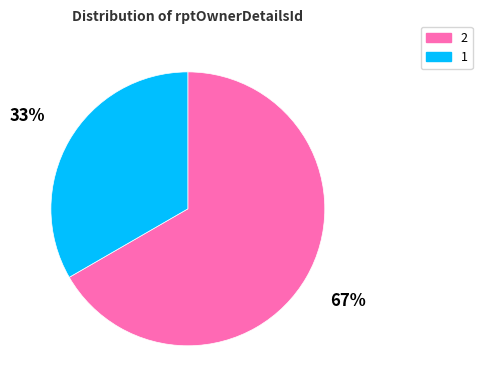

Between 2 and 1, which is larger?

2